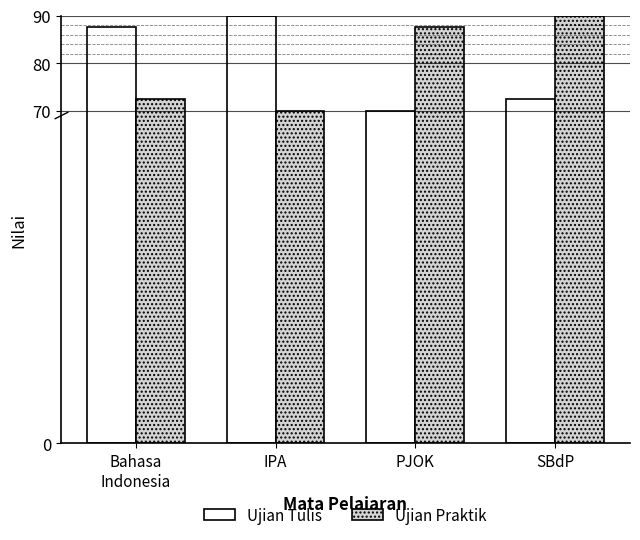

How many data points in Ujian Praktik are above 87?

2